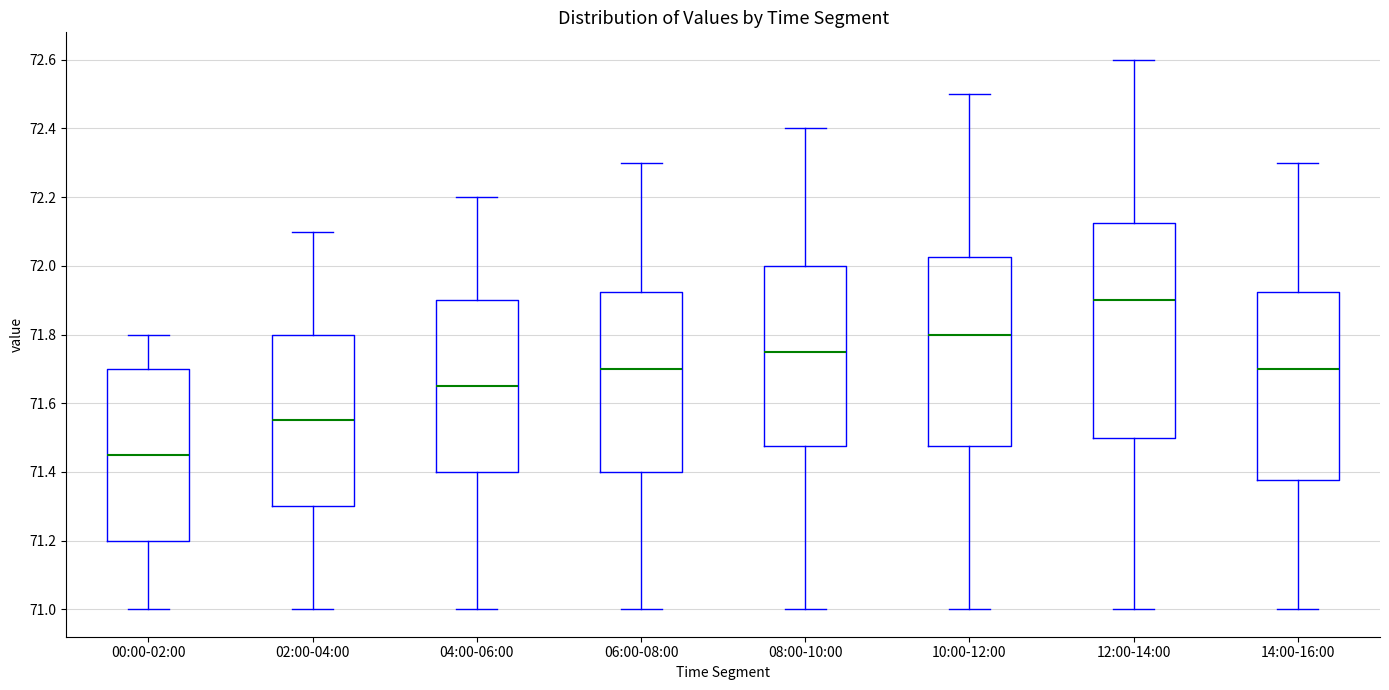

Which box's median line is the lowest?

00:00-02:00